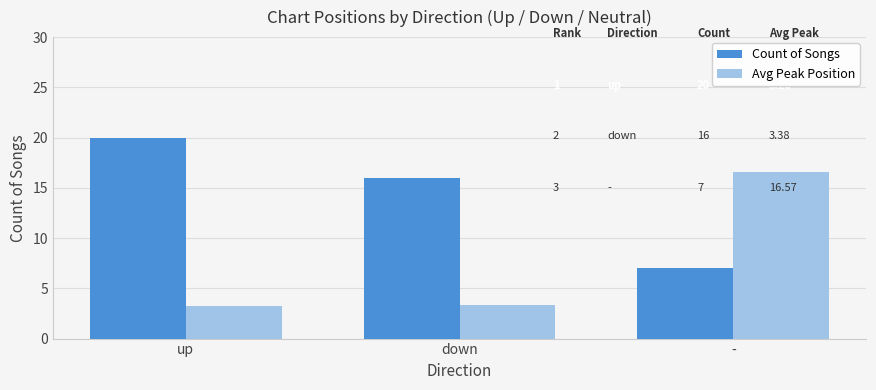

At how many categories does at least one series exceed 17?

1